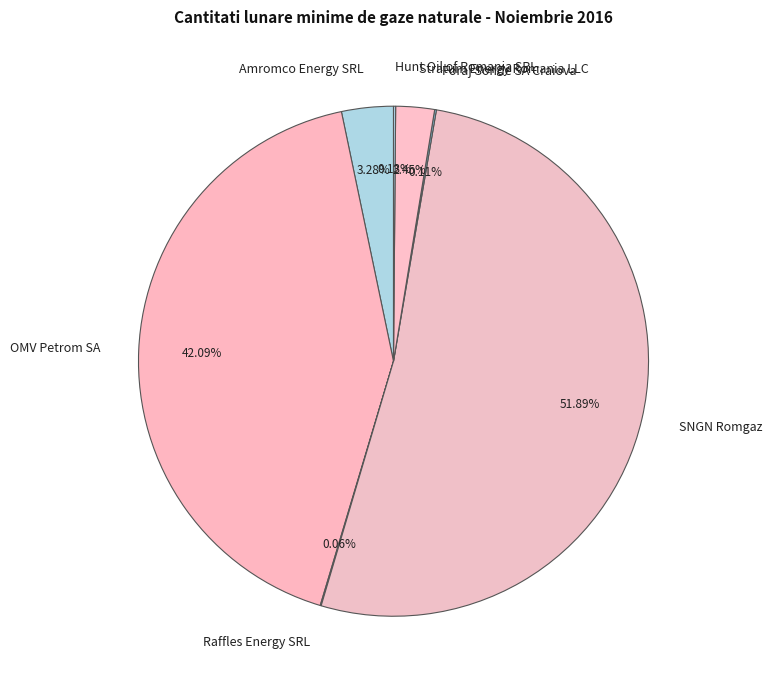

Which slice is the largest?

SNGN Romgaz